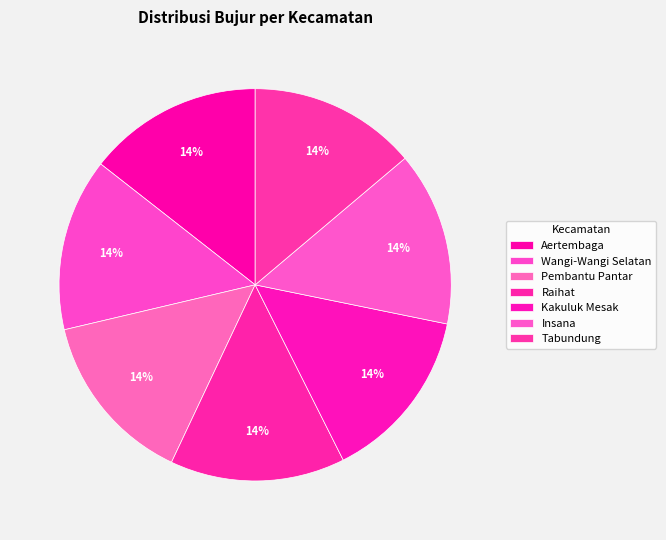

What percentage is the Kakuluk Mesak slice, to the nearest percent?

14%